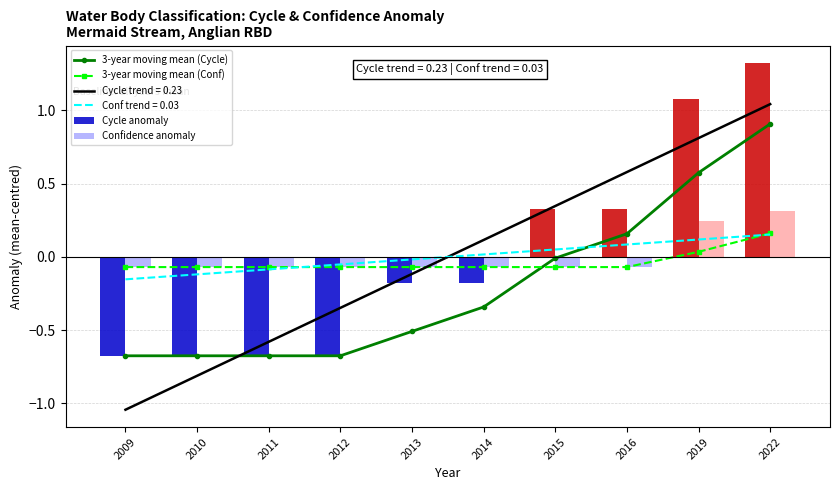

What is the sum of all 3-year moving mean (Conf) values?

-0.4